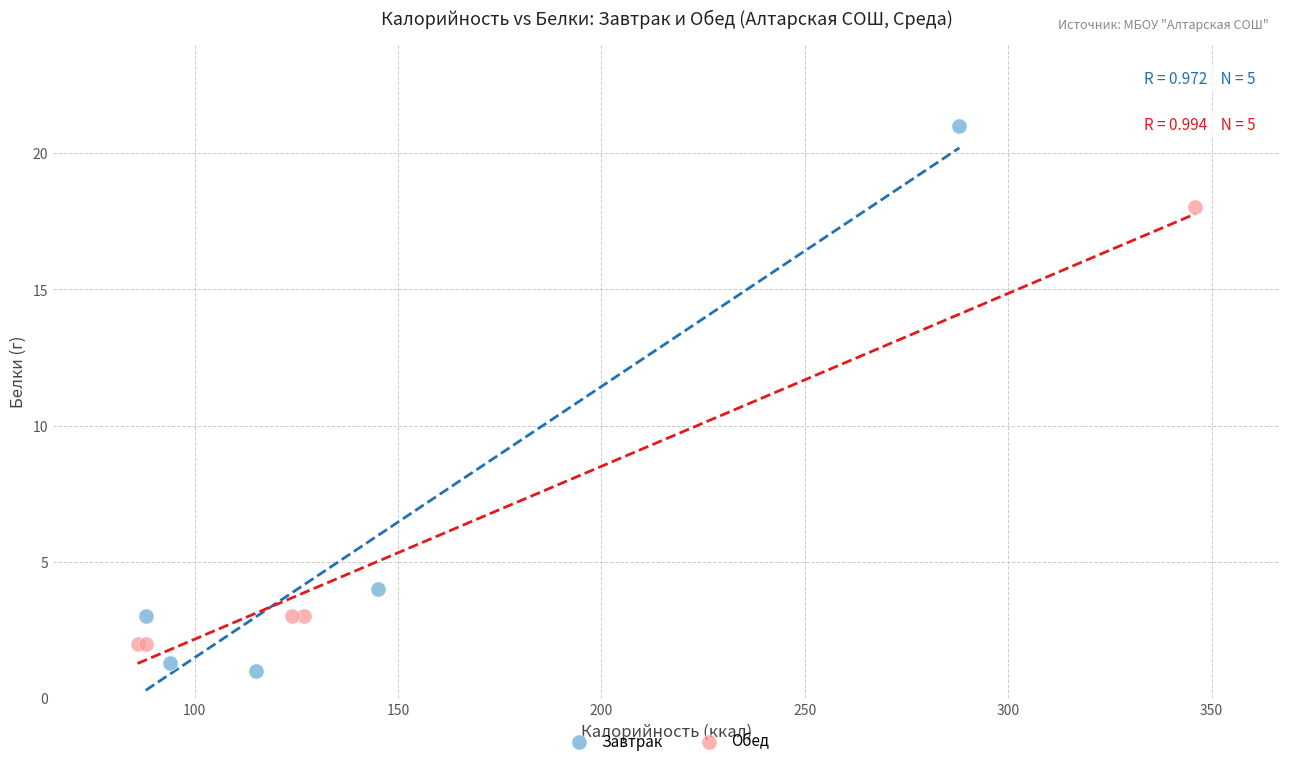

Which series has the widest spread of Y values?

Завтрак